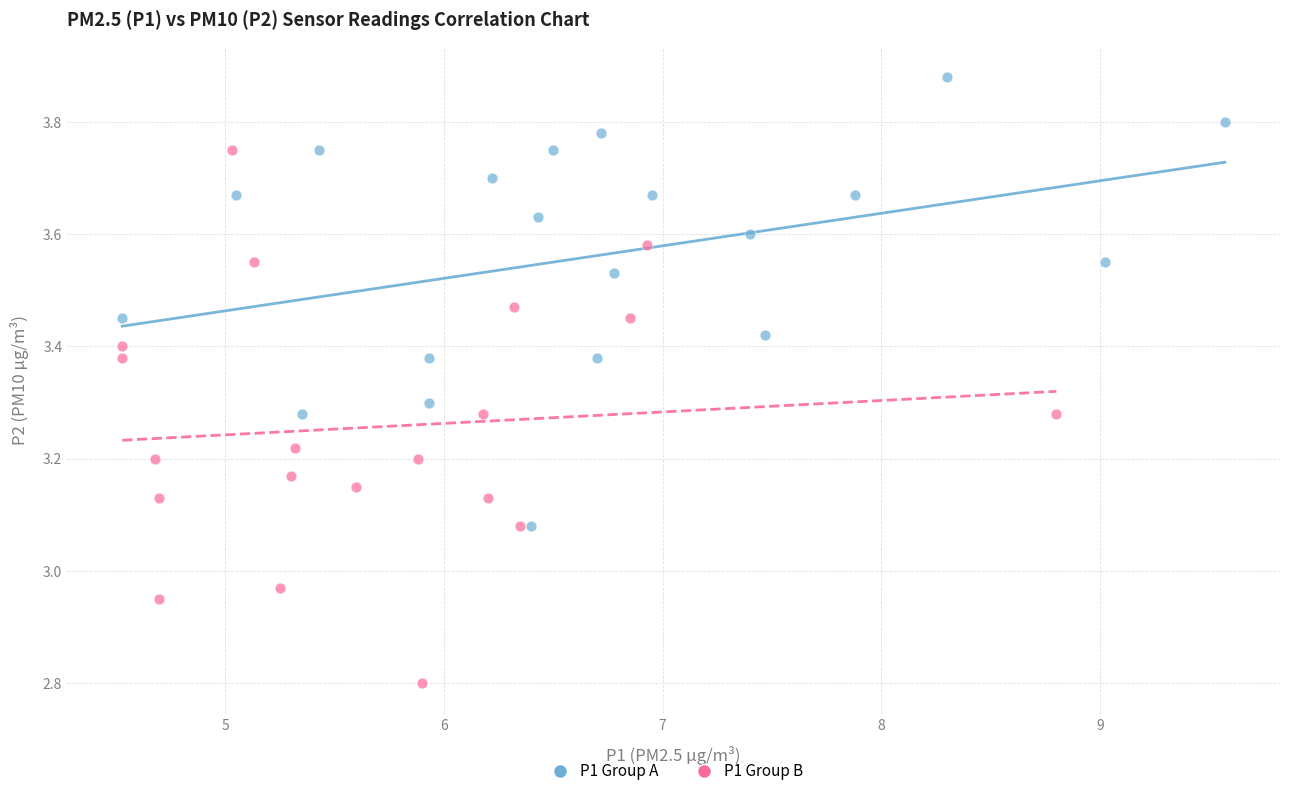

Which series has the largest Y range (max minus min)?

P1 Group B